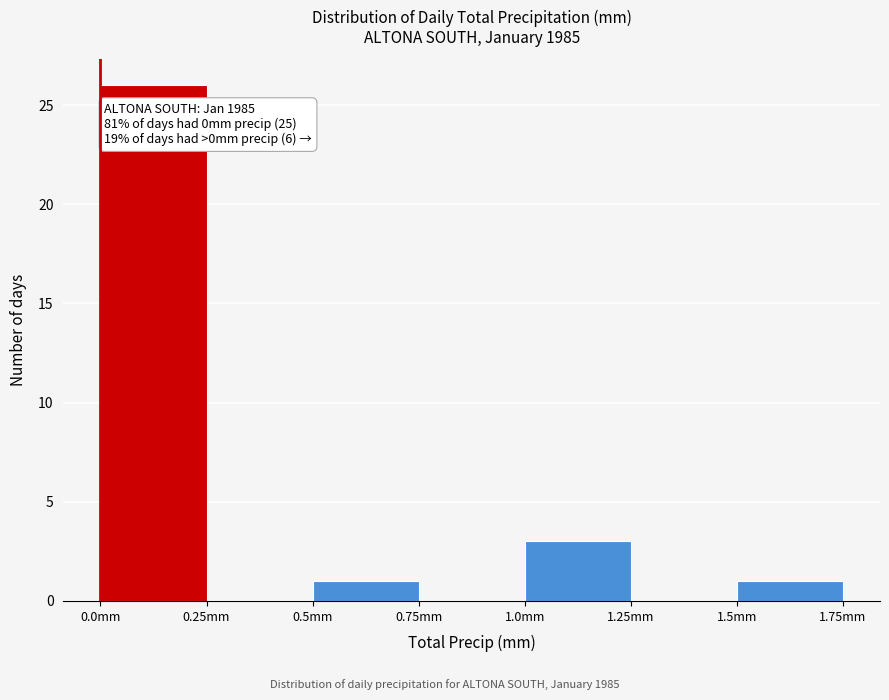

Which range on the x-axis has the tallest bar?

0.00 to 0.25